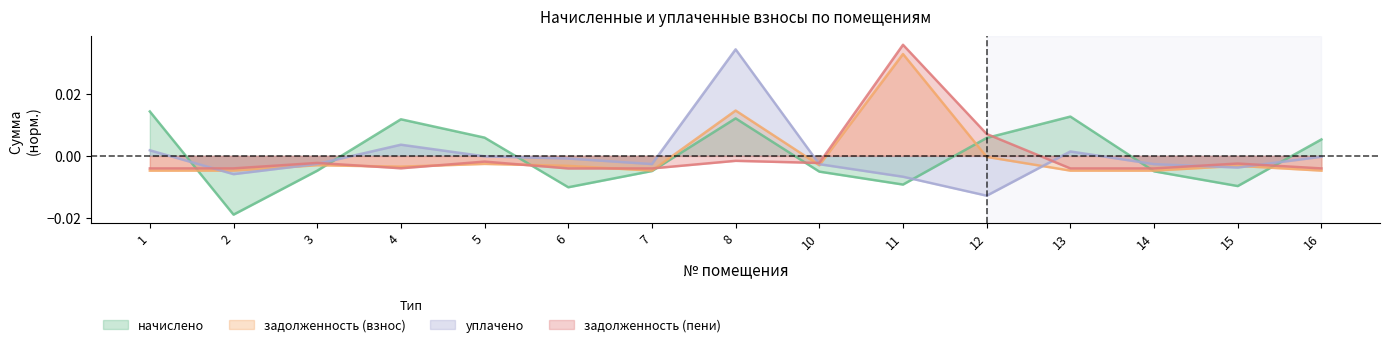

Between which two adjacent categories do задолженность (пени) and начислено first intersect?

1 and 2